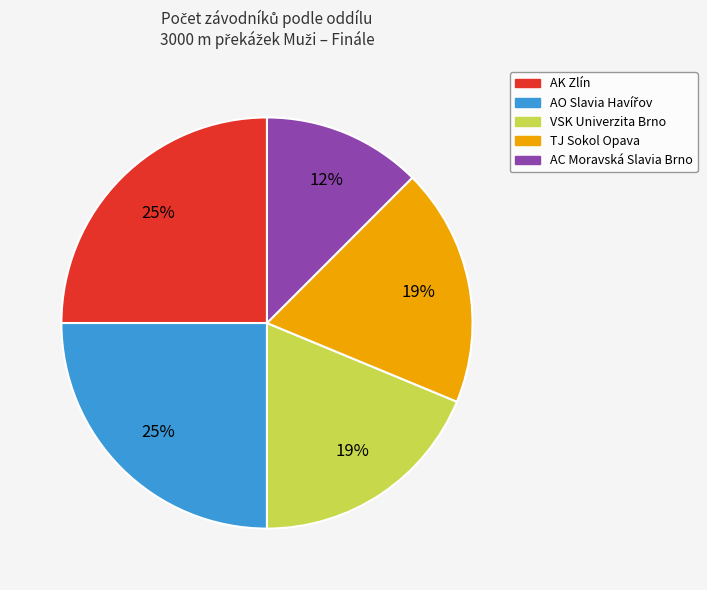

To the nearest percent, what is the average slice percentage?

20%